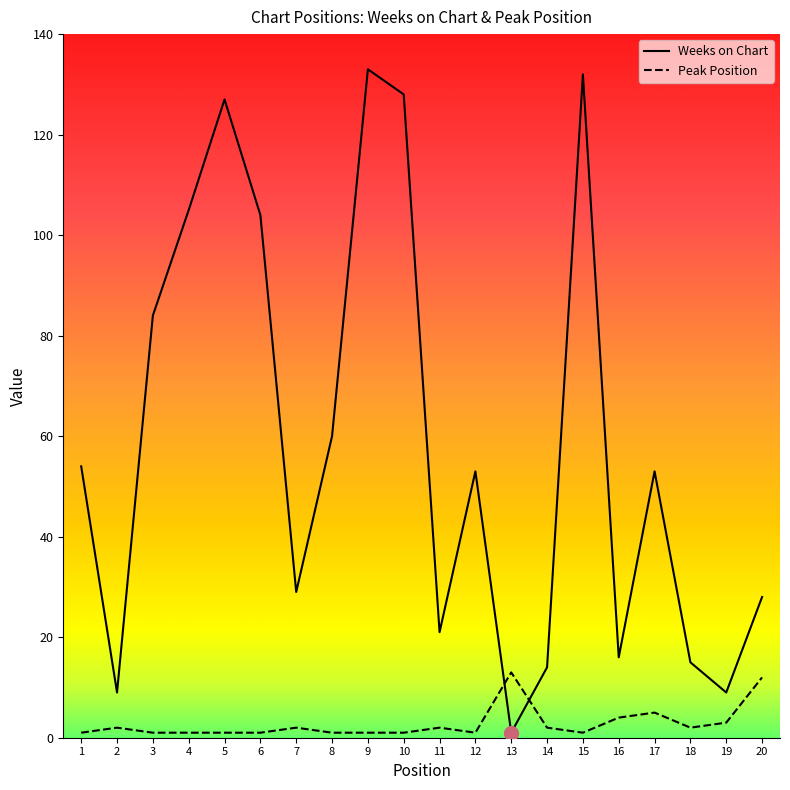

Reading right to left, extract all data points from this chart.

Weeks on Chart: 20=28	19=9	18=15	17=53	16=16	15=132	14=14	13=1	12=53	11=21	10=128	9=133	8=60	7=29	6=104	5=127	4=105	3=84	2=9	1=54
Peak Position: 20=12	19=3	18=2	17=5	16=4	15=1	14=2	13=13	12=1	11=2	10=1	9=1	8=1	7=2	6=1	5=1	4=1	3=1	2=2	1=1